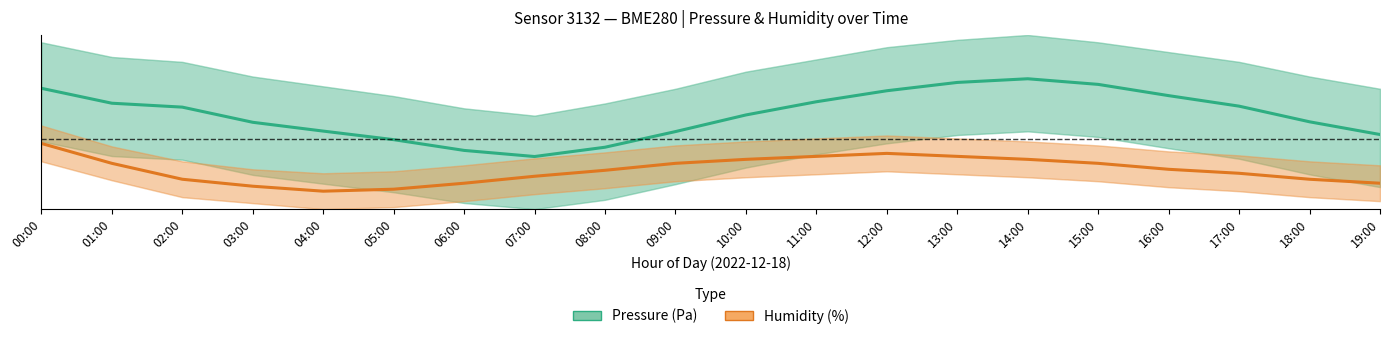

What is the total value across all series at 08:00?

1.4